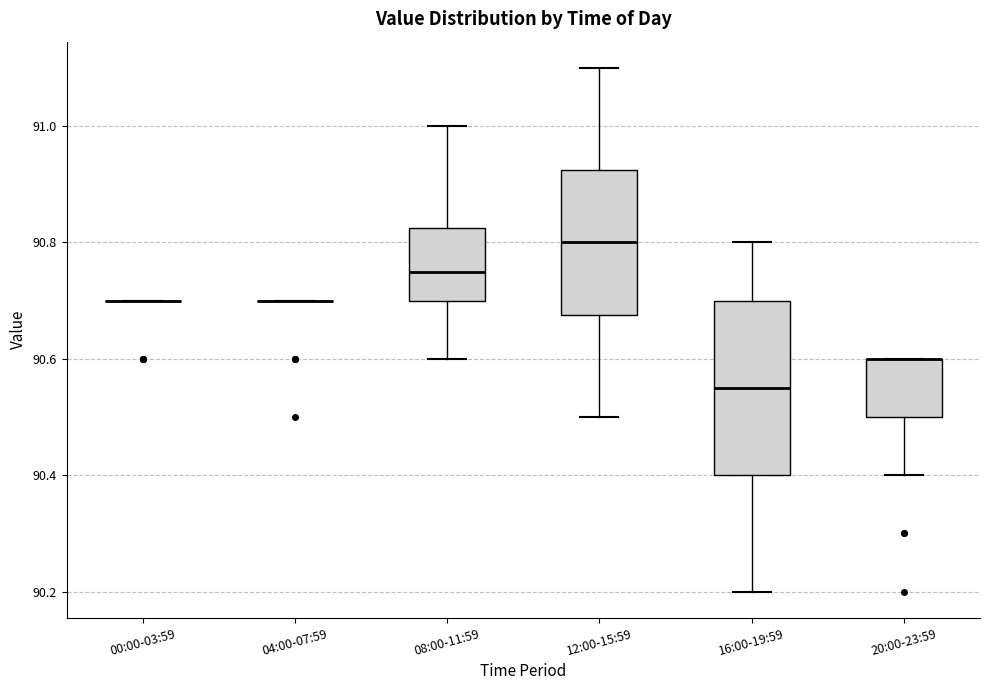

Which box is the tallest, from its lower edge to its upper edge?

16:00-19:59